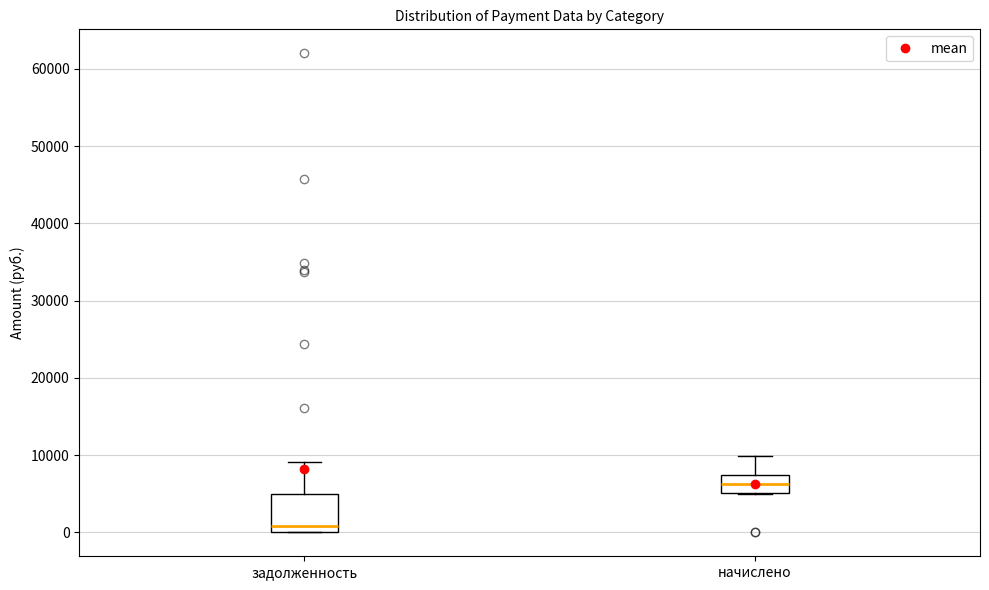

Reading left to right, read every box against the y-axis: the position of its median line, the range the box covers, and the ends of its whiskers. The values are not printed on the chart, so give them approximately, as read against the axis.

задолженность: median 1000, box 0 to 5000, whiskers 0 to 9000
начислено: median 6000, box 5000 to 7000, whiskers 5000 to 10000